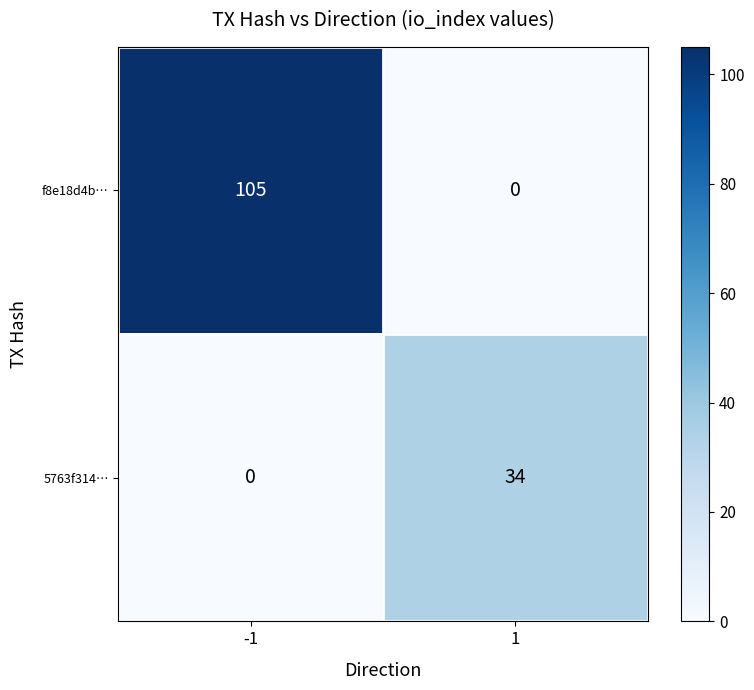

How many series are shown in this chart?

2